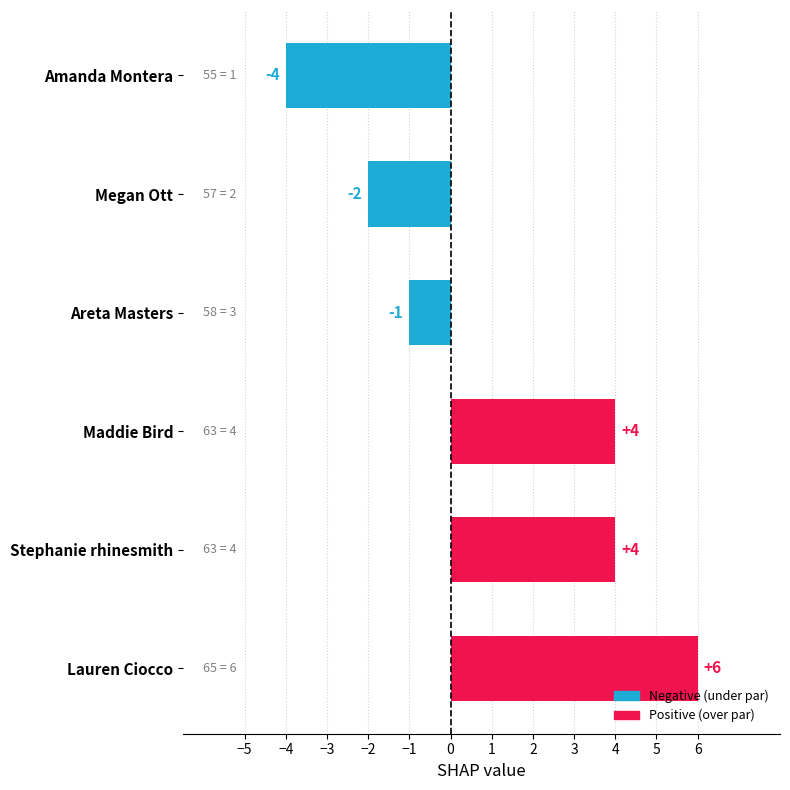

What is the difference between the second highest and second lowest values?

6